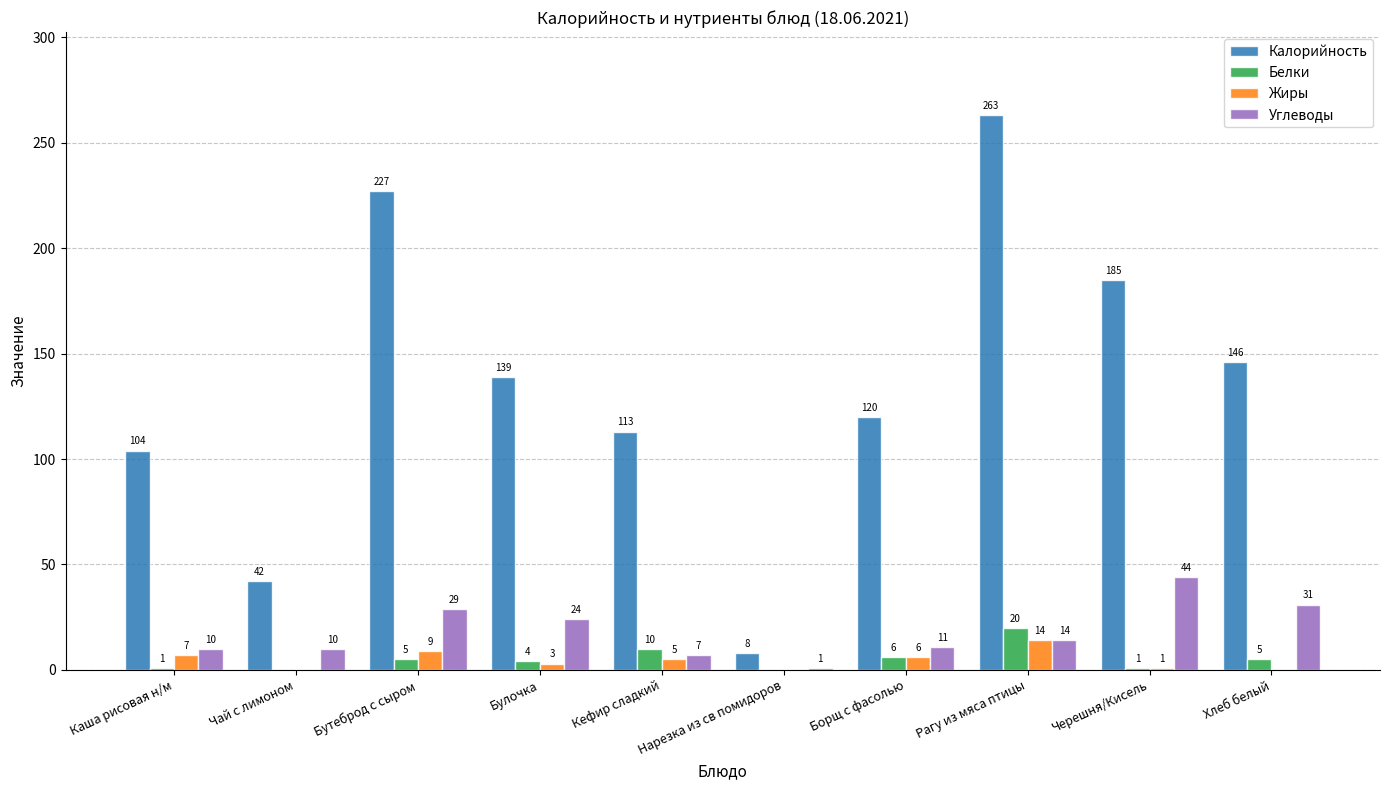

Does the chart contain stacked bars?

No